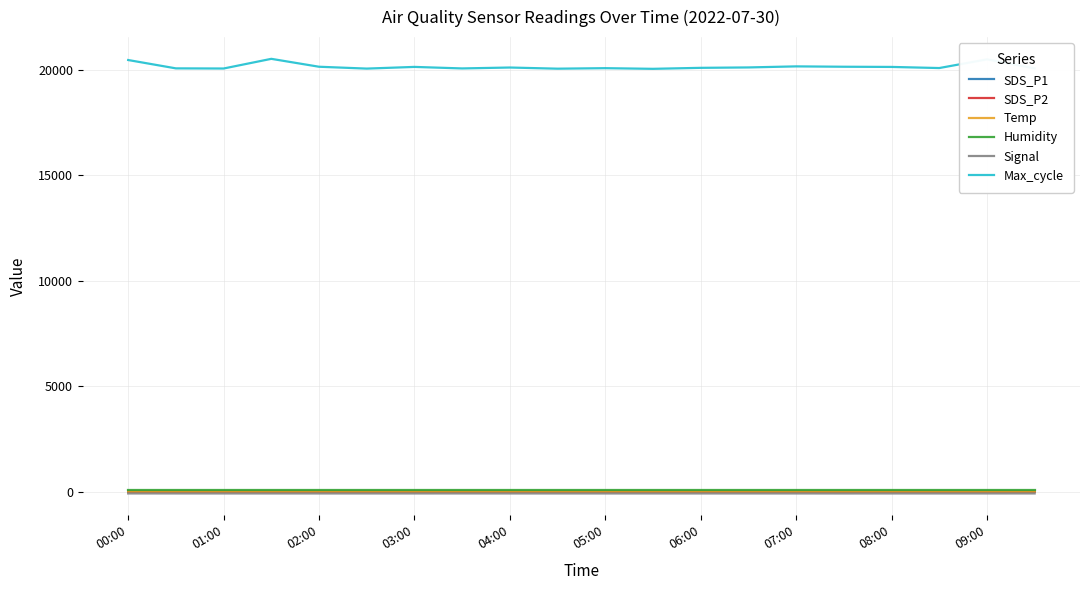

True or false: SDS_P1 and Max_cycle intersect in this chart.

False